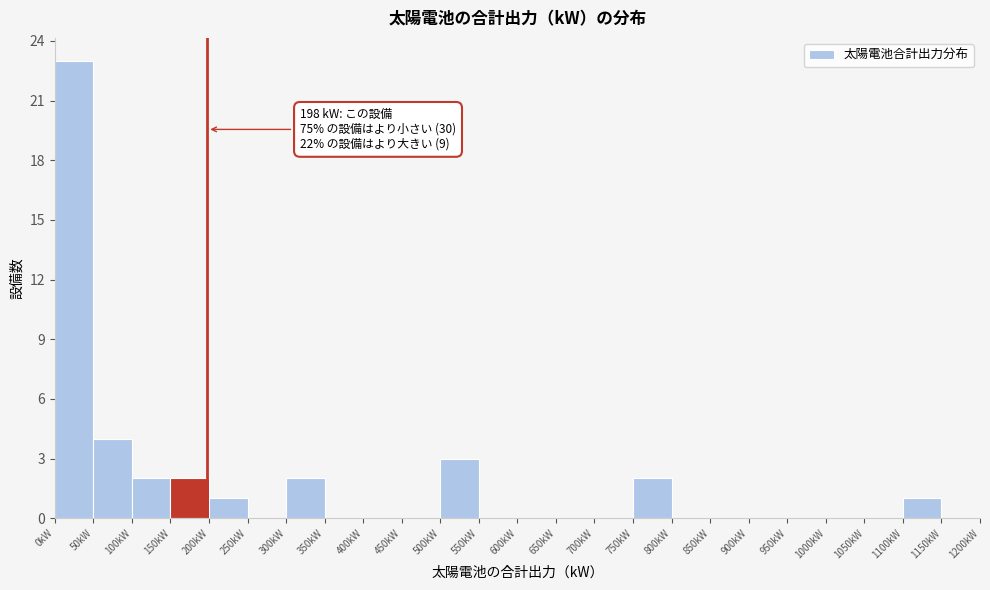

Over which range of the x-axis is the bar tallest?

0 to 50